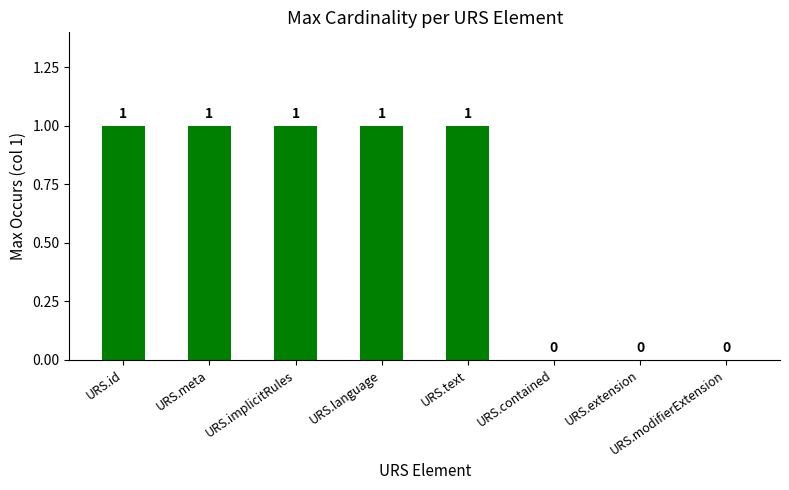

What is the sum of all values?

5